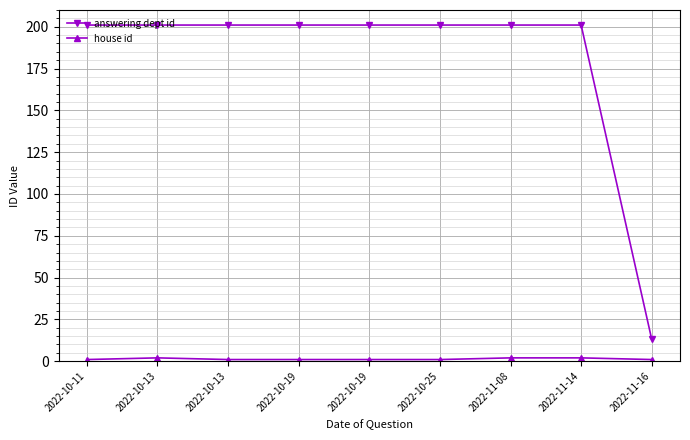

Reading left to right, transcribe all the data shown in this chart.

answering dept id: 201	201	201	201	201	201	201	201	13
house id: 1	2	1	1	1	1	2	2	1